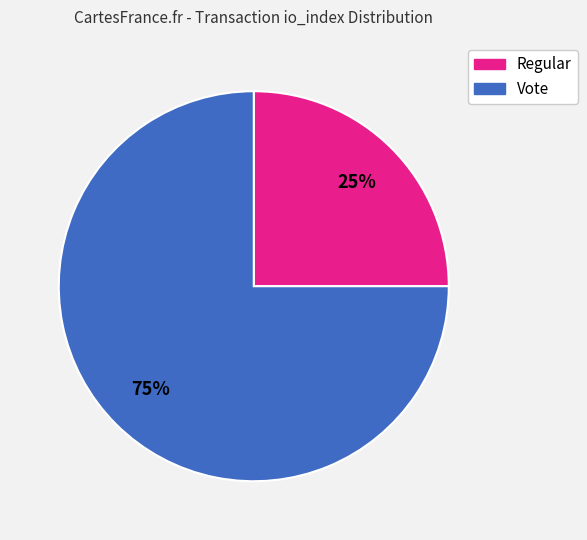

Rank the categories by value from lowest to highest.

Regular, Vote